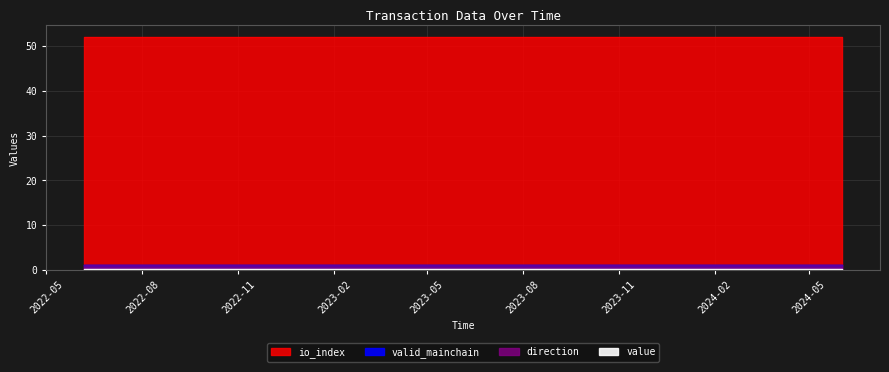

True or false: valid_mainchain and direction intersect in this chart.

False